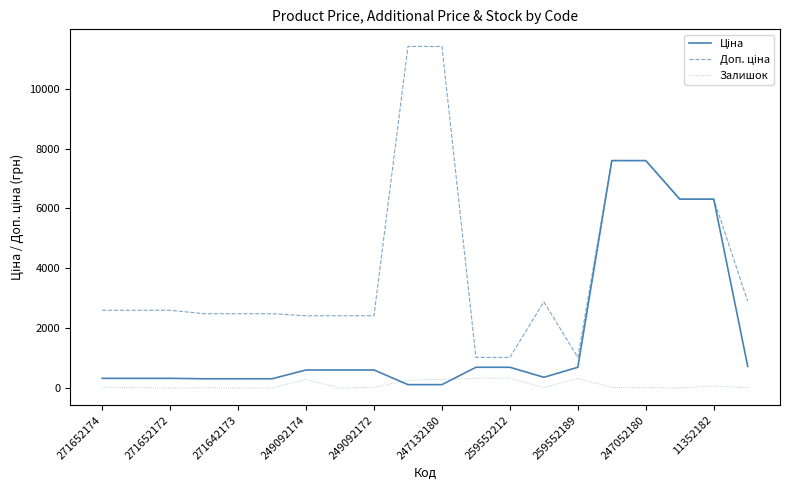

What is the maximum value shown in the chart?

11410.0